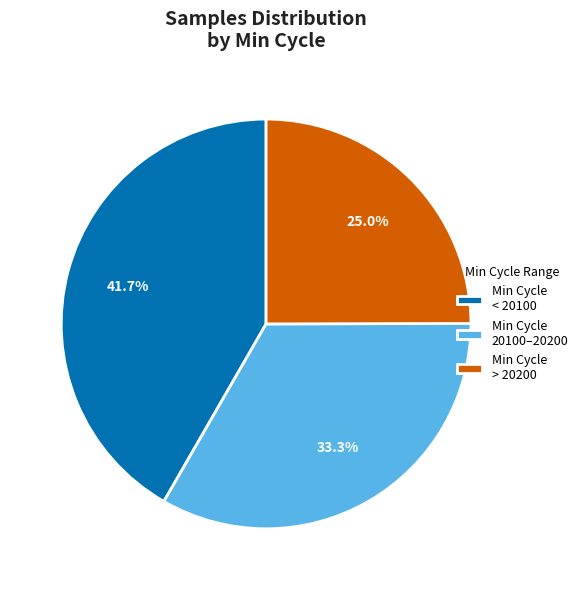

Does any single category account for the majority?

No